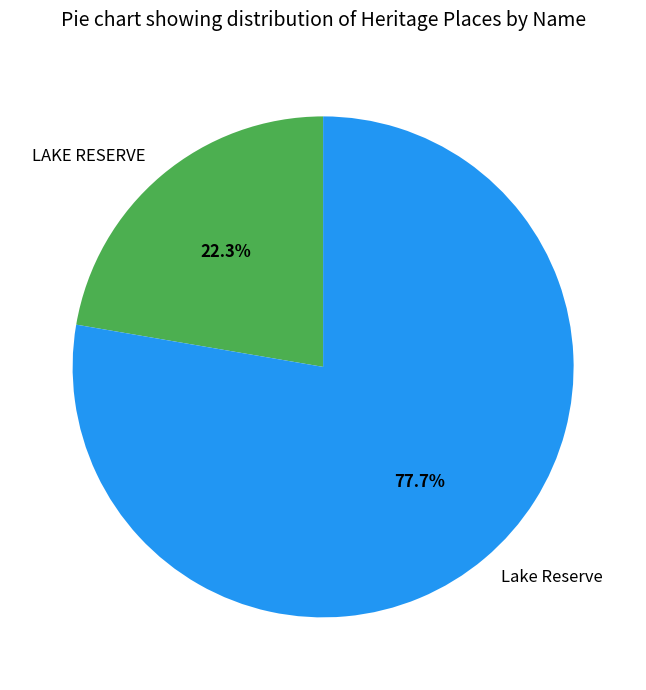

Between Lake Reserve and LAKE RESERVE, which is larger?

Lake Reserve